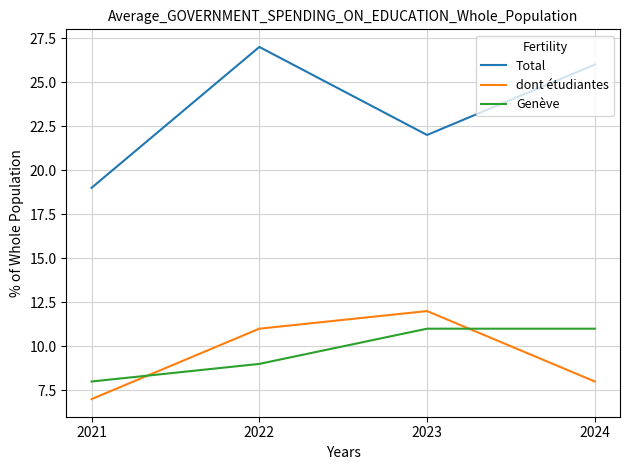

What is the spread (max minus min) of values at 2021?

12